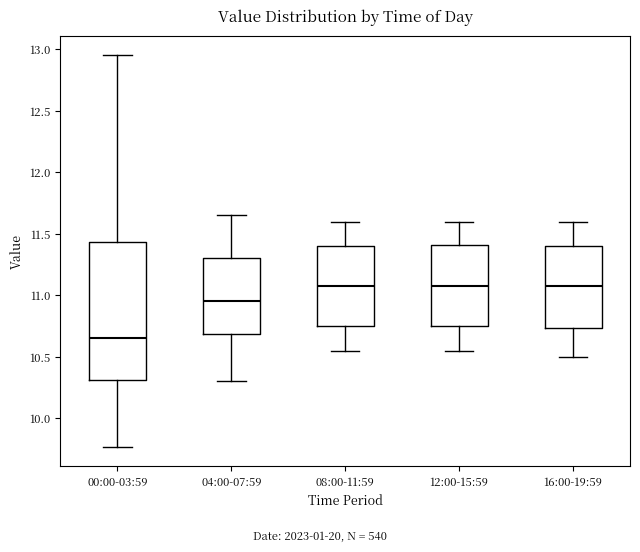

Where is the lower edge of the box for 16:00-19:59 on the y-axis? The values are not printed on the chart, so give them approximately, as read against the axis.

10.75